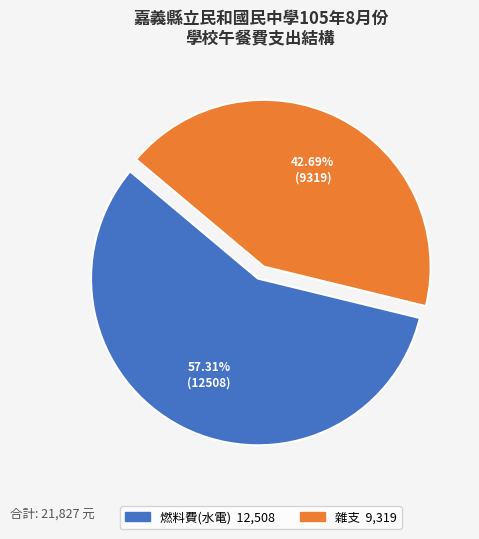

Is 雜支 the majority of the pie?

No